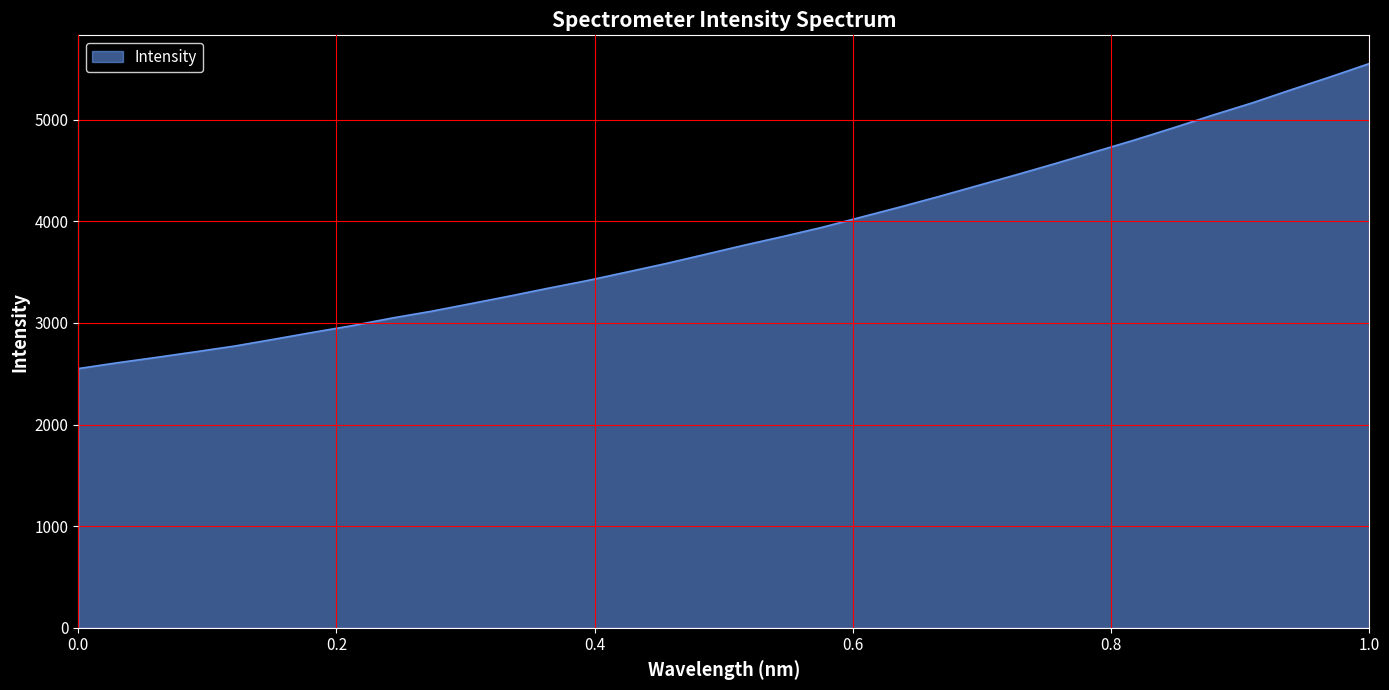

What is the greatest value displayed?

5553.6